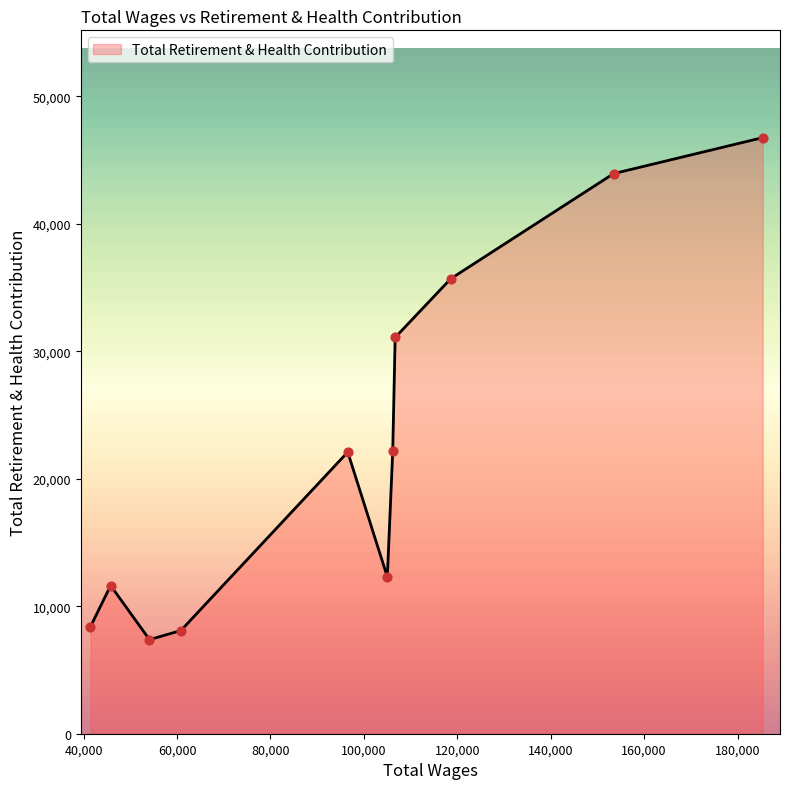

What is the smallest value displayed?

7380